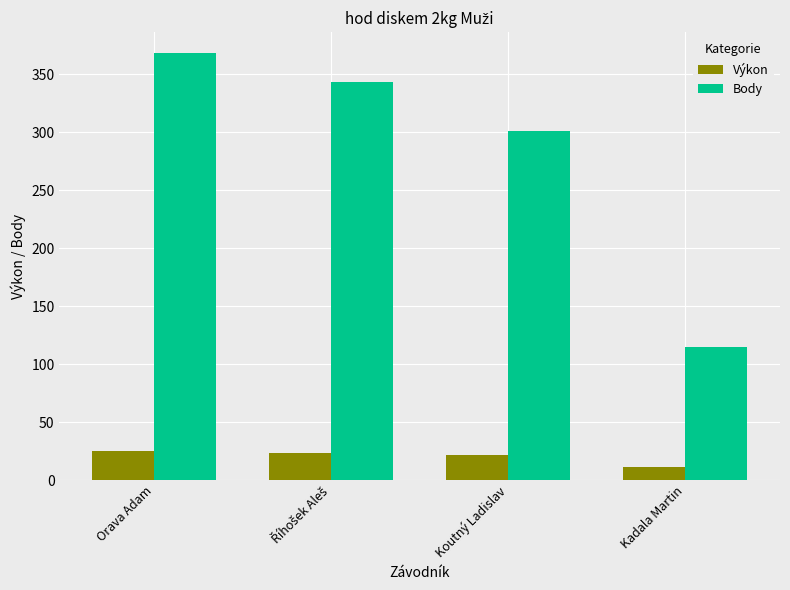

What is the highest value of the Body series?

368.0